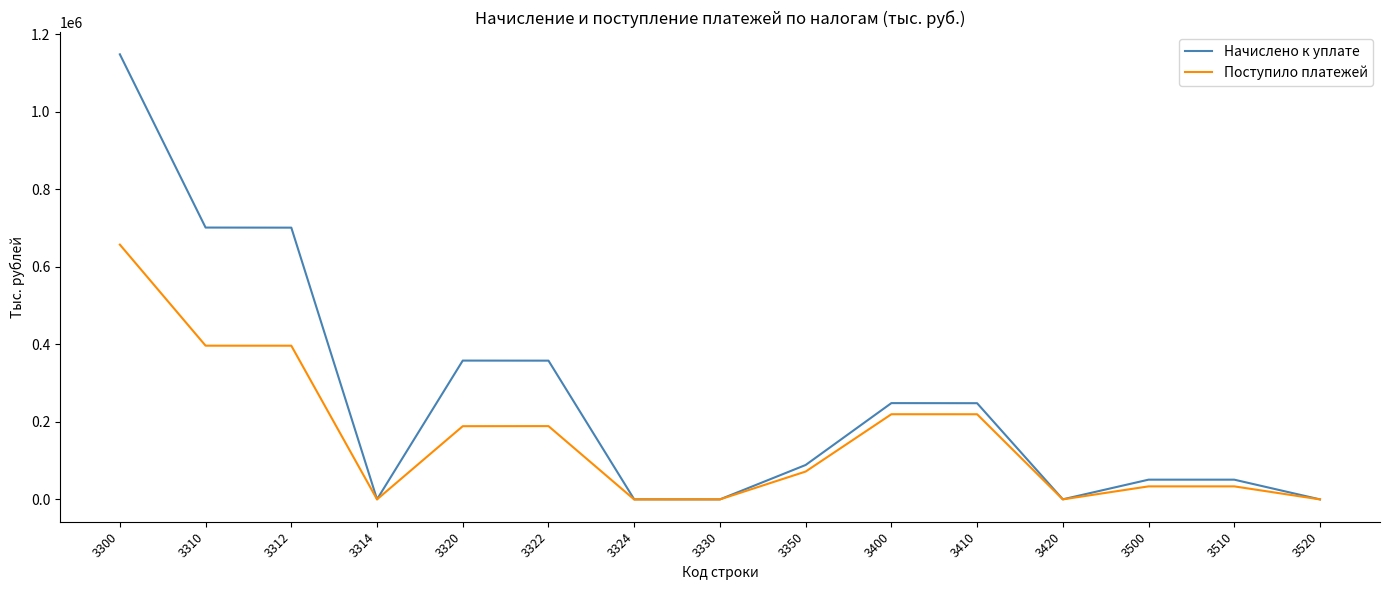

What is the difference between the second highest and minimum values in the Начислено к уплате series?

701027